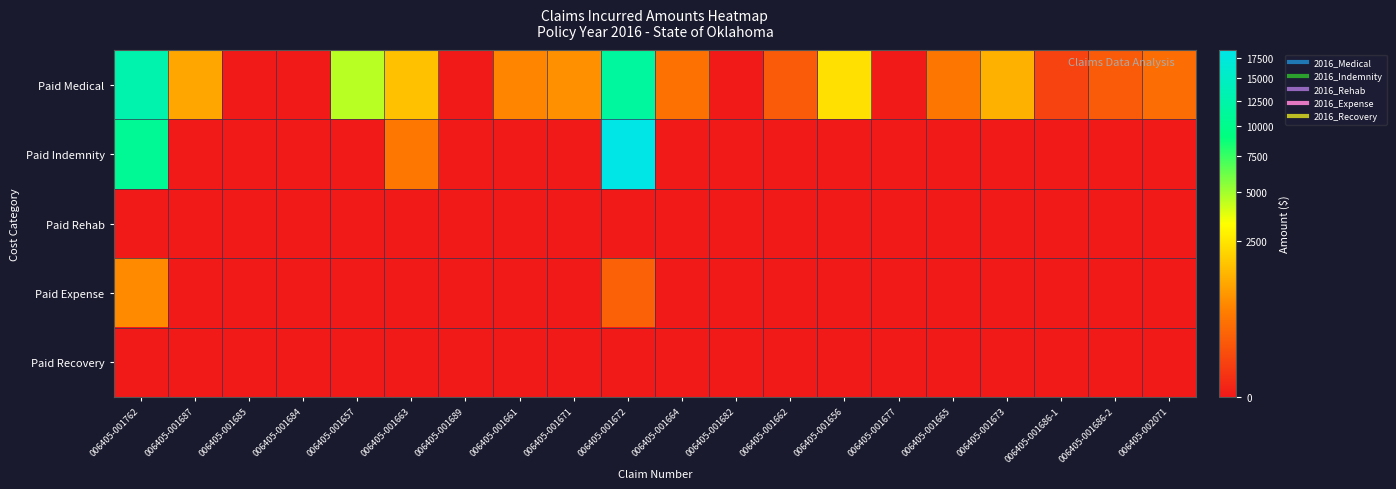

How many categories are shown in the chart?

20